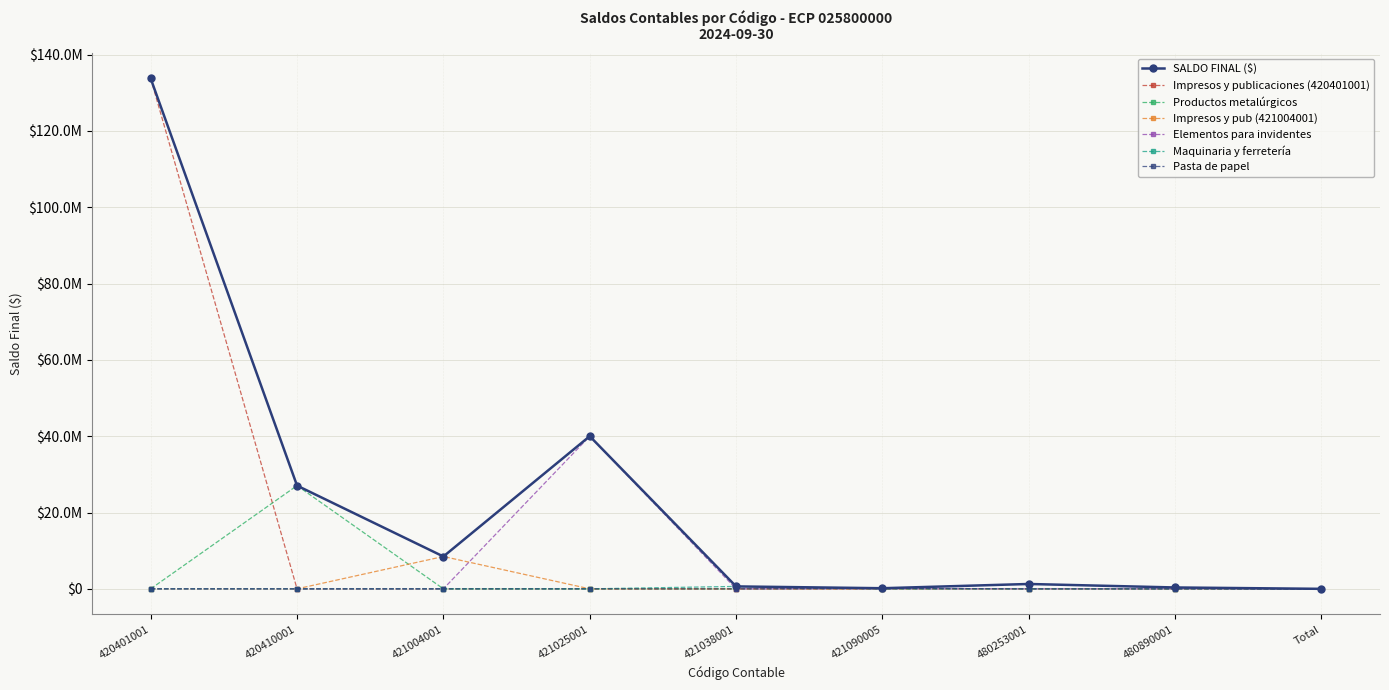

Which series has the largest total across all categories?

SALDO FINAL ($)